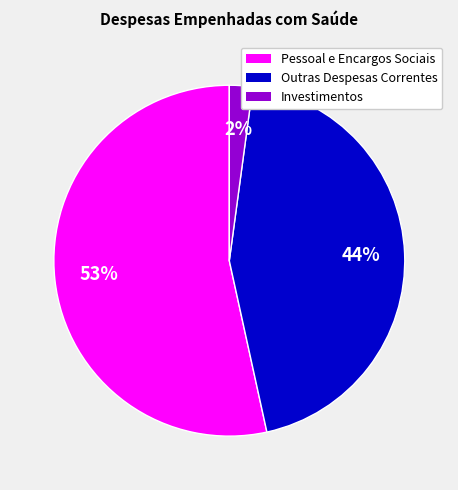

To the nearest percent, what is the difference between the Outras Despesas Correntes and Investimentos slice percentages?

42%